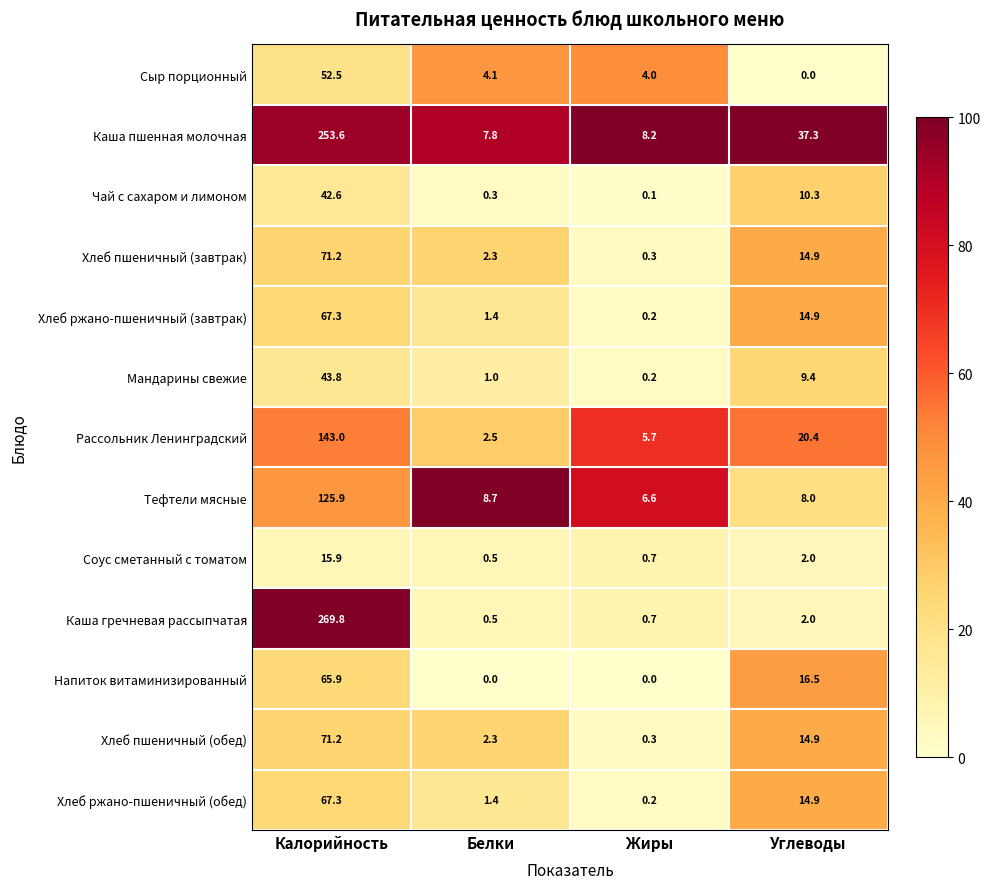

At which category is the sum across all series the highest?

Калорийность